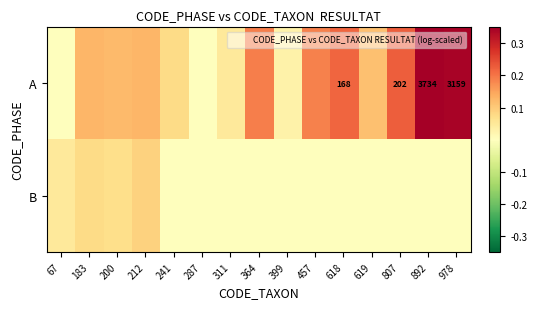

Rank the categories by A value from lowest to highest.

67, 287, 399, 311, 241, 619, 200, 183, 212, 457, 364, 618, 807, 978, 892